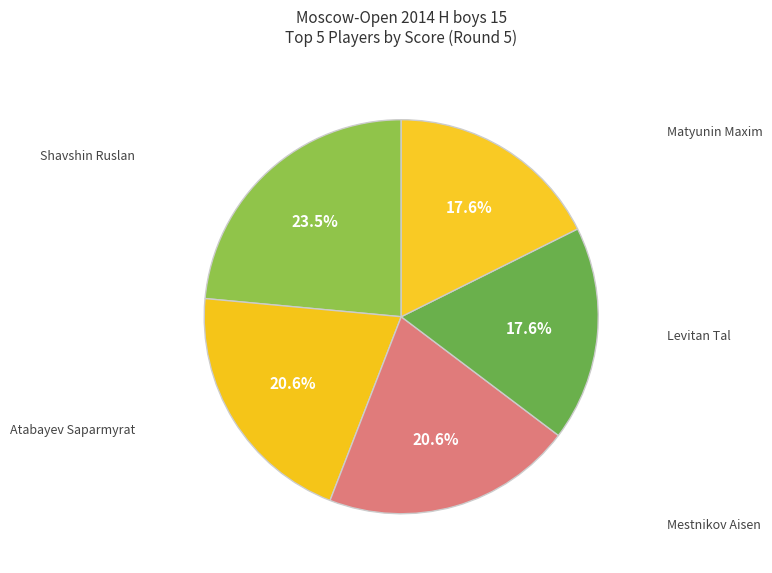

How many segments does this pie chart have?

5